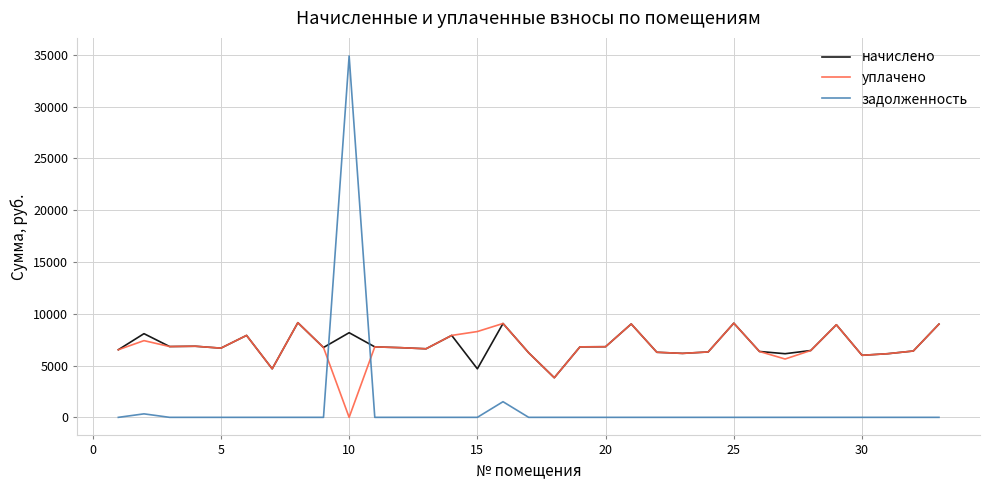

Which series has the largest range (max minus min)?

задолженность